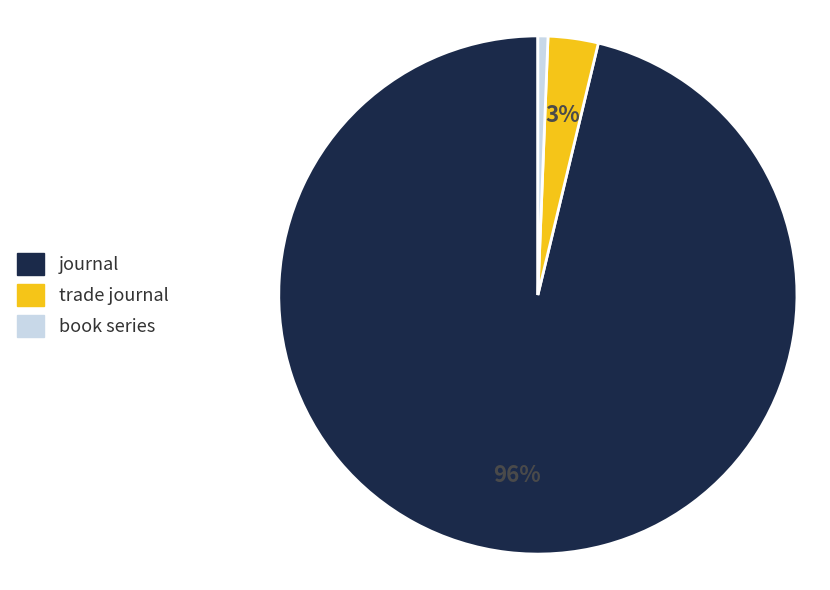

Count the number of slices in the pie.

3